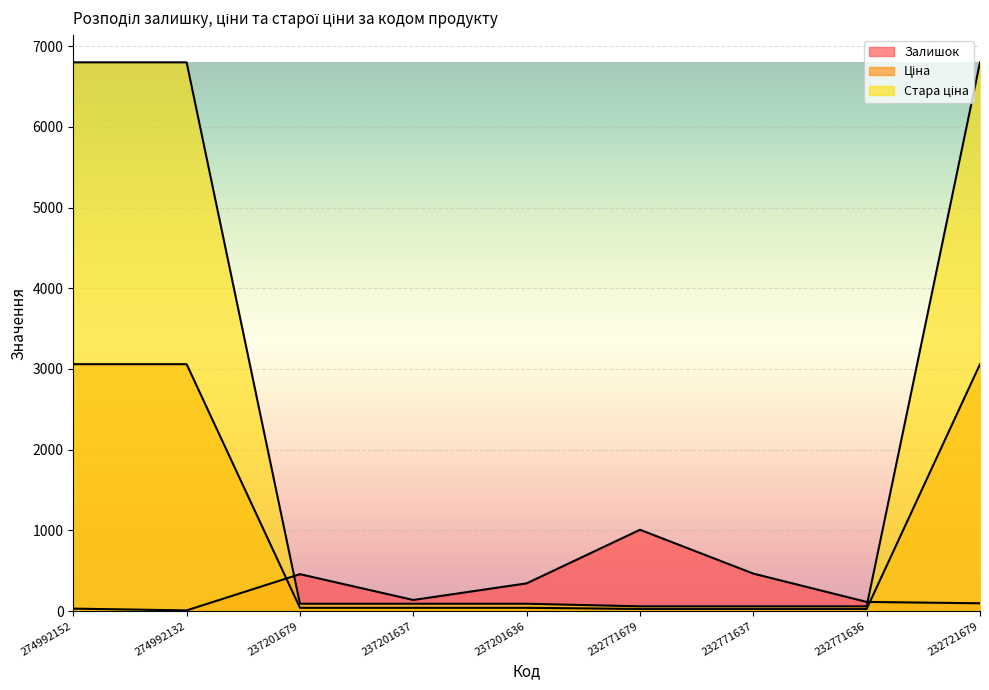

Is it true that Стара ціна equals 103.8 at 232771637?

False